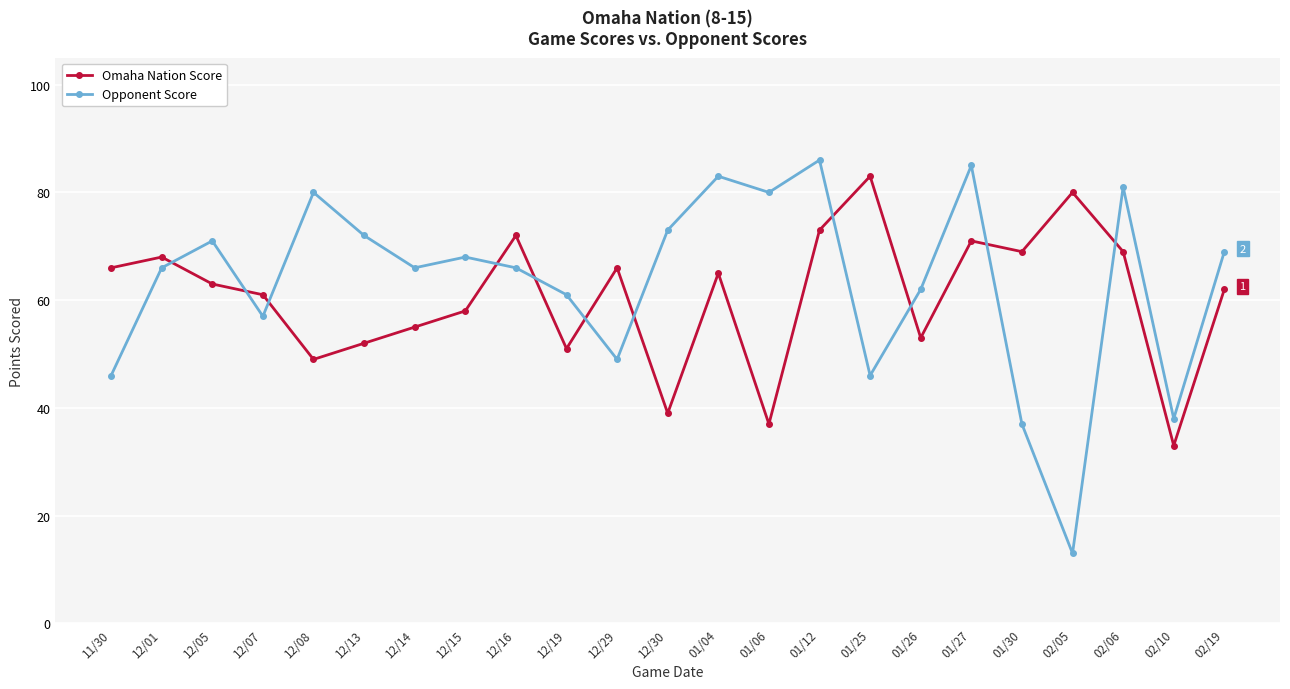

At which category is the sum across all series the highest?

01/12